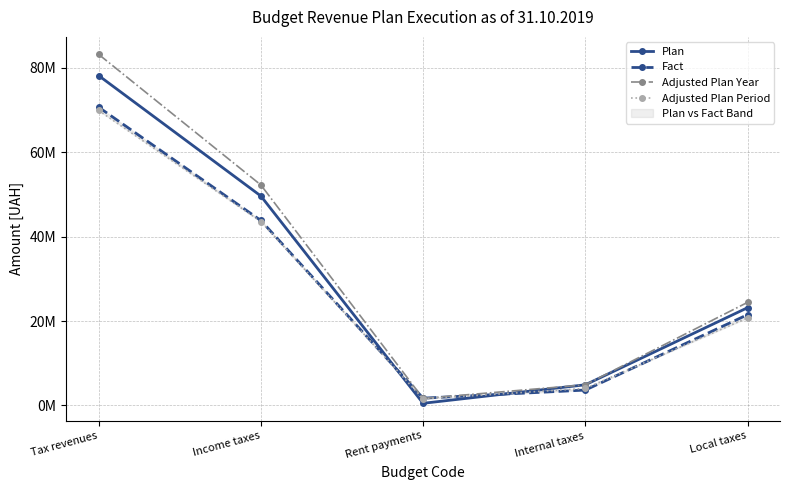

Reading right to left, list all the values displayed in this chart.

Plan: 23161400.0	4886100.0	499600.0	49643300.0	78190400.0
Fact: 21504296.4	3636704.4	1718253.8	43840557.6	70699812.1
Adjusted Plan Year: 24426700.0	4886100.0	1648000.0	52261200.0	83222000.0
Adjusted Plan Period: 20757410.0	4031100.0	1545100.0	43585110.0	69918720.0